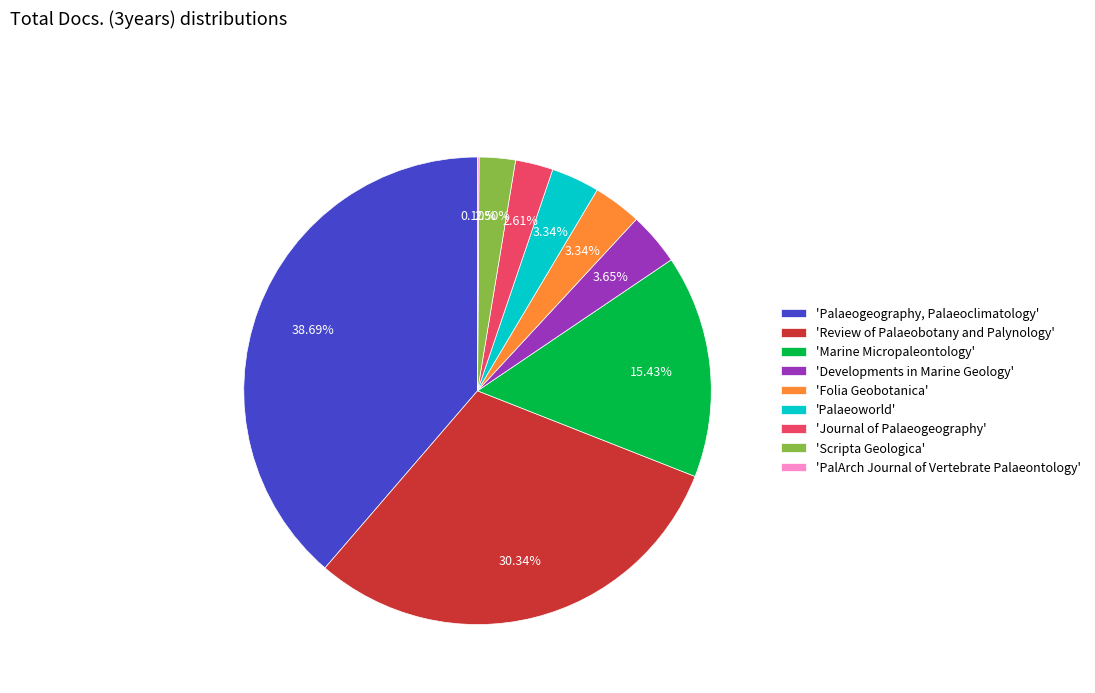

Which category has the biggest portion of the pie?

'Palaeogeography, Palaeoclimatology'